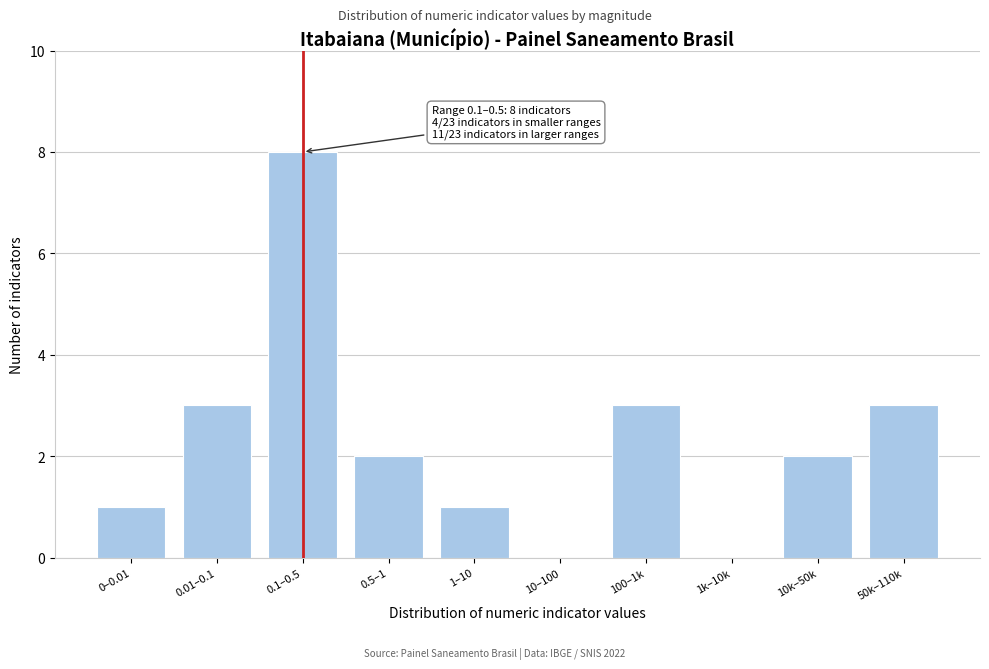

Reading left to right, transcribe all the data shown in this chart.

0–0.01=1	0.01–0.1=3	0.1–0.5=8	0.5–1=2	1–10=1	10–100=0	100–1k=3	1k–10k=0	10k–50k=2	50k–110k=3